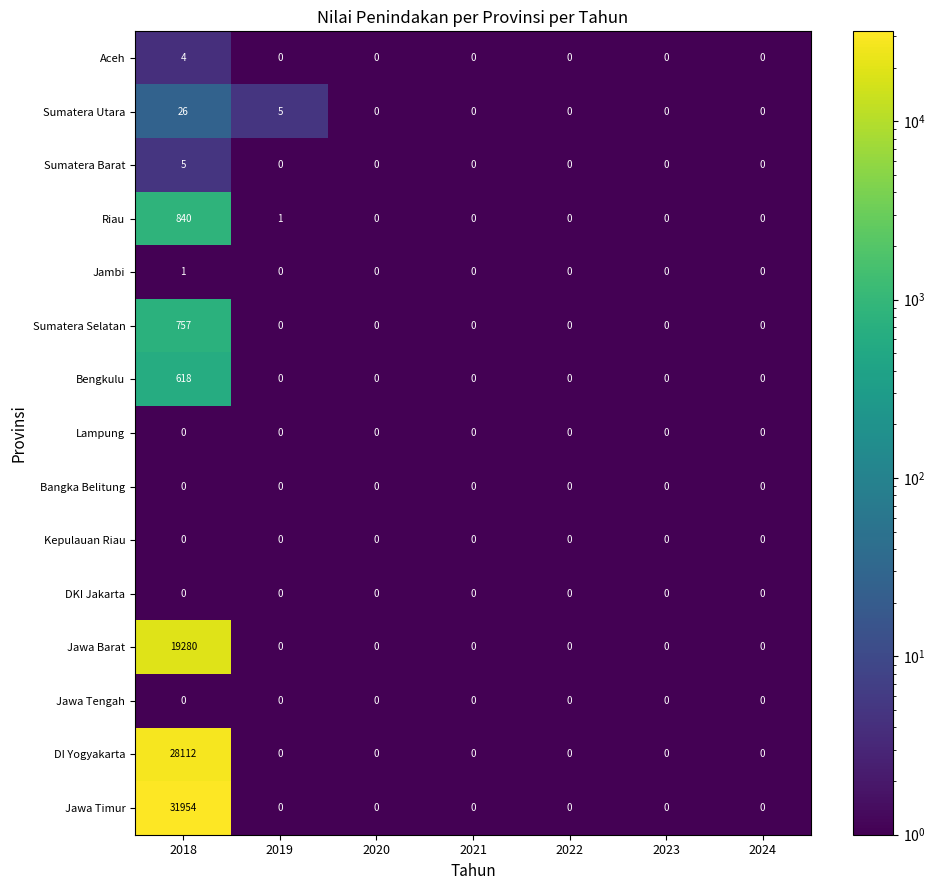

Which series has the widest spread of values?

Jawa Timur